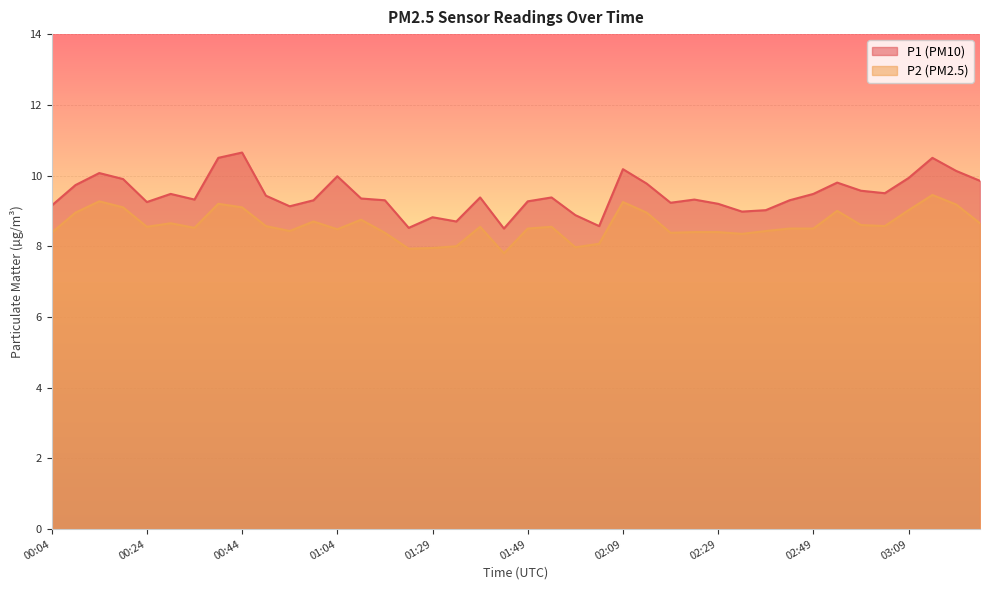

Reading left to right, transcribe all the data shown in this chart.

P1: 9.2	9.7	10.1	9.9	9.2	9.5	9.3	10.5	10.7	9.4	9.1	9.3	10.0	9.3	9.3	8.5	8.8	8.7	9.4	8.5	9.3	9.4	8.9	8.6	10.2	9.8	9.2	9.3	9.2	9.0	9.0	9.3	9.5	9.8	9.6	9.5	9.9	10.5	10.1	9.8
P2: 8.4	8.9	9.3	9.1	8.6	8.7	8.5	9.2	9.1	8.6	8.4	8.7	8.5	8.8	8.4	7.9	8.0	8.0	8.6	7.8	8.5	8.6	8.0	8.1	9.2	8.9	8.4	8.4	8.4	8.3	8.4	8.5	8.5	9.0	8.6	8.6	9.0	9.4	9.2	8.7